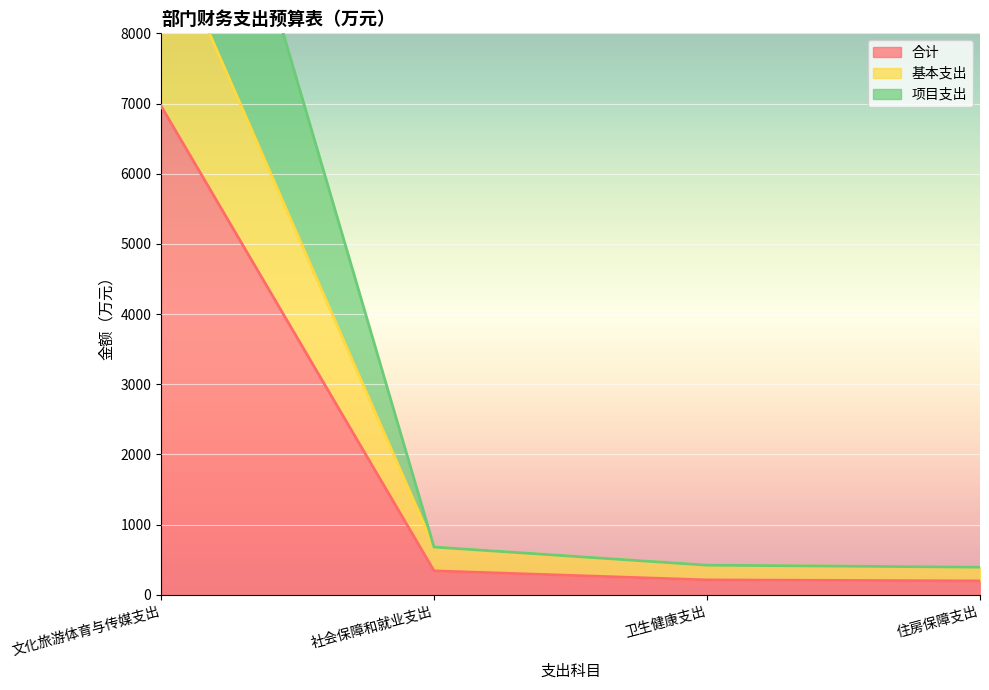

At which category does the chart reach its peak across all series?

文化旅游体育与传媒支出